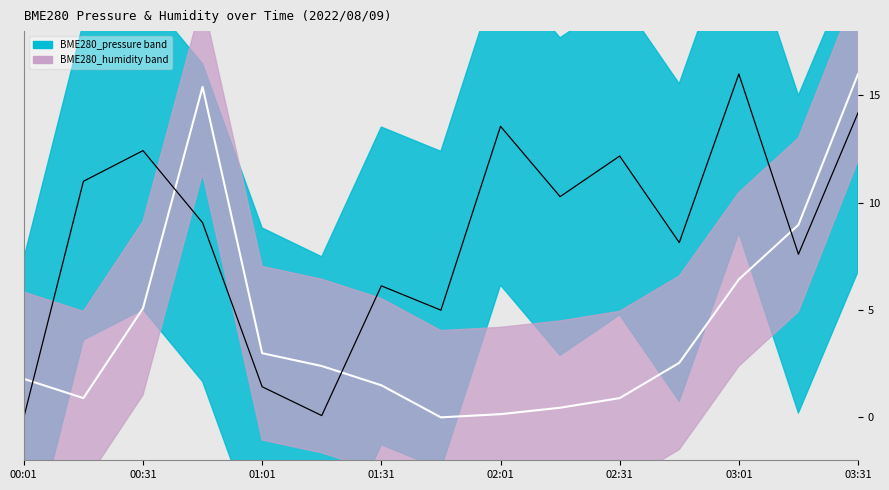

True or false: BME280_pressure and BME280_humidity intersect in this chart.

True